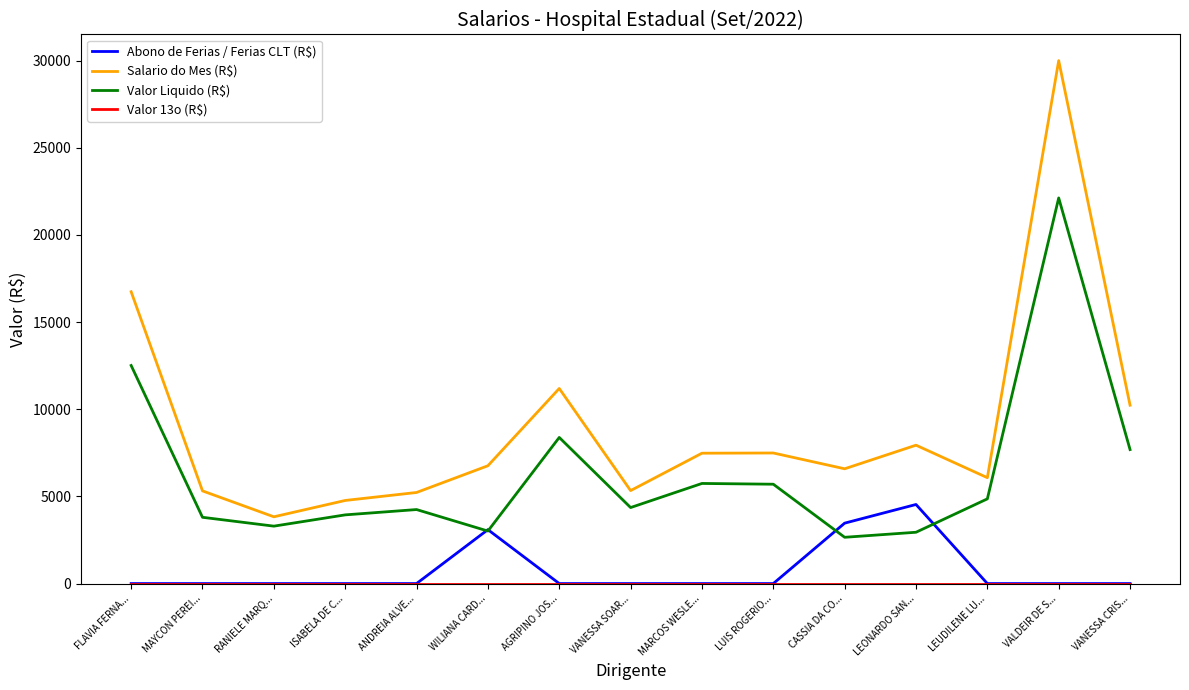

At which category is the sum across all series the highest?

VALDEIR DE S...